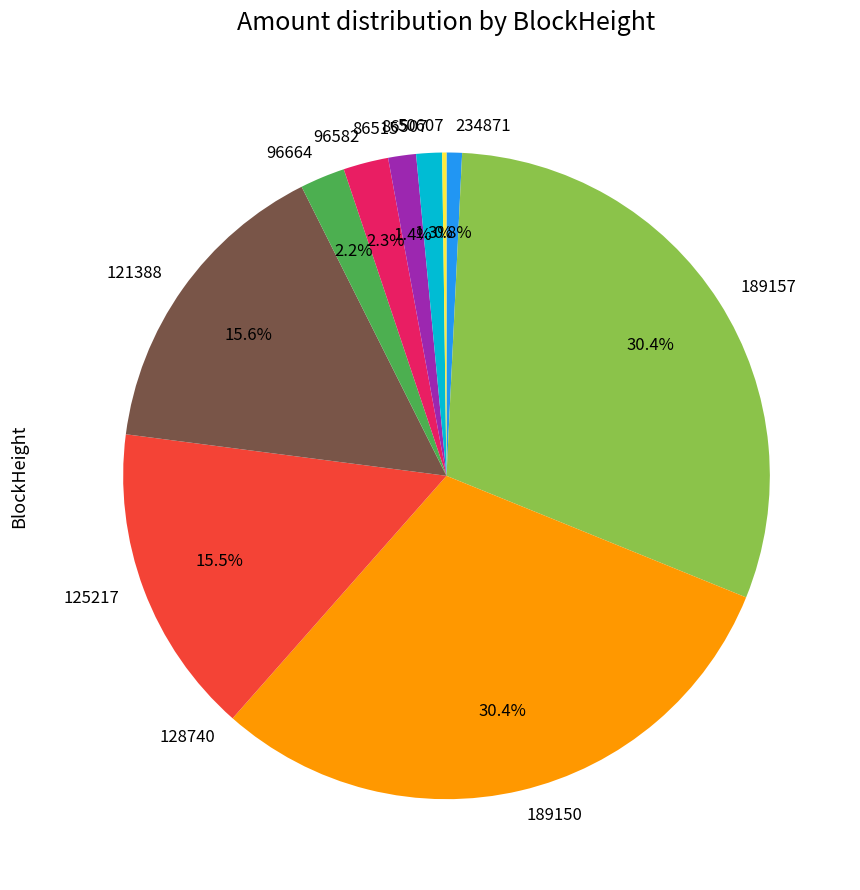

To the nearest percent, what percentage of the pie is 96582?

2%